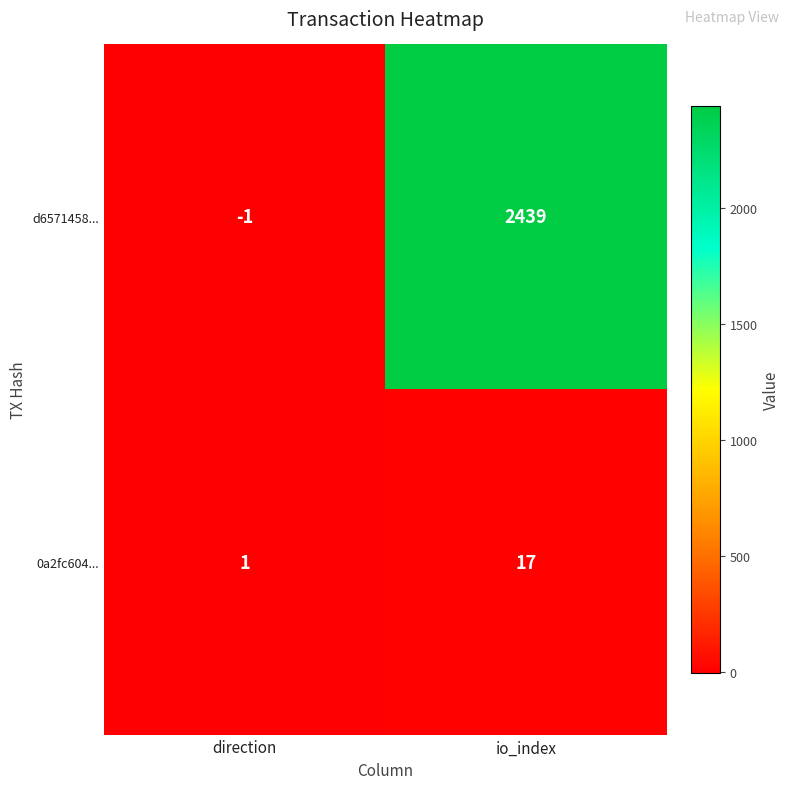

What is the spread (max minus min) of values at io_index?

2422